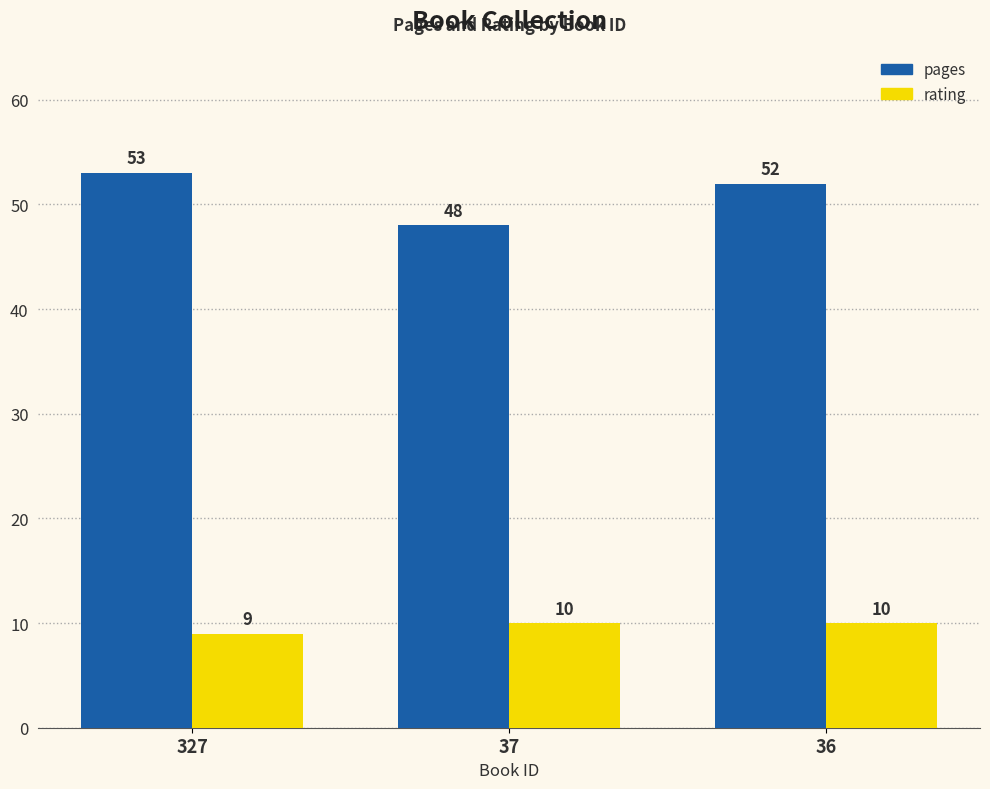

Is the value of pages at 327 greater than the value of rating at 36?

Yes